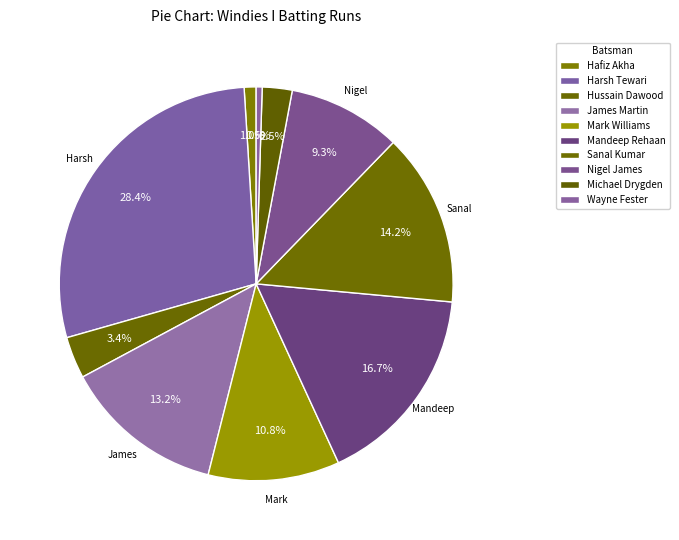

Which has a higher value, James Martin or Sanal Kumar?

Sanal Kumar